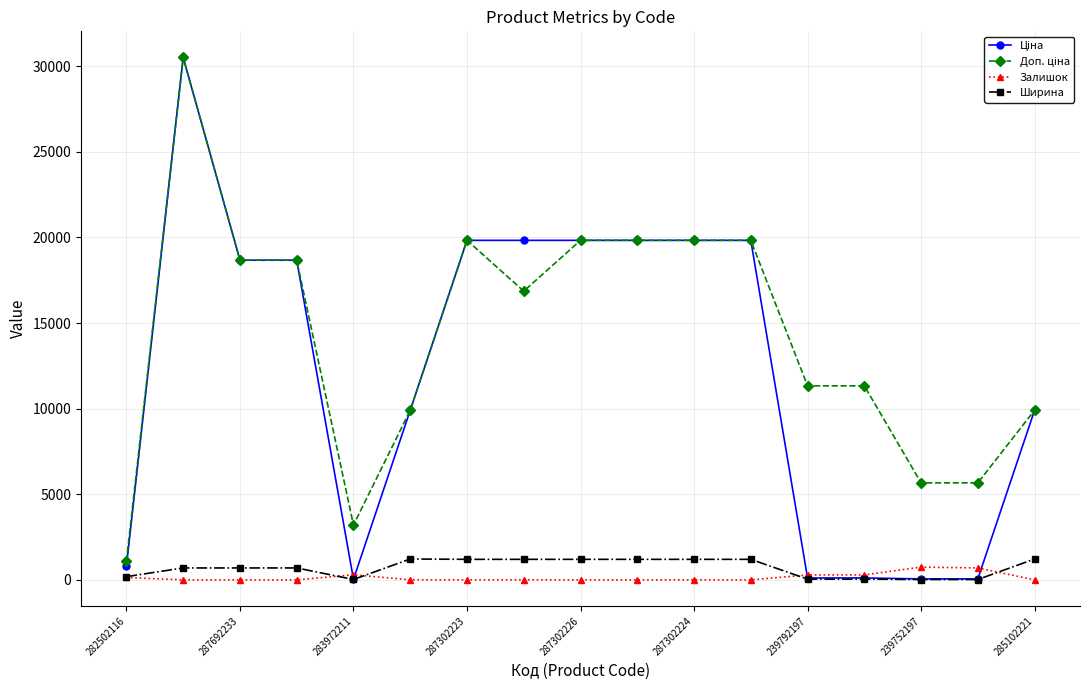

What is the maximum value for Ширина?

1220.0